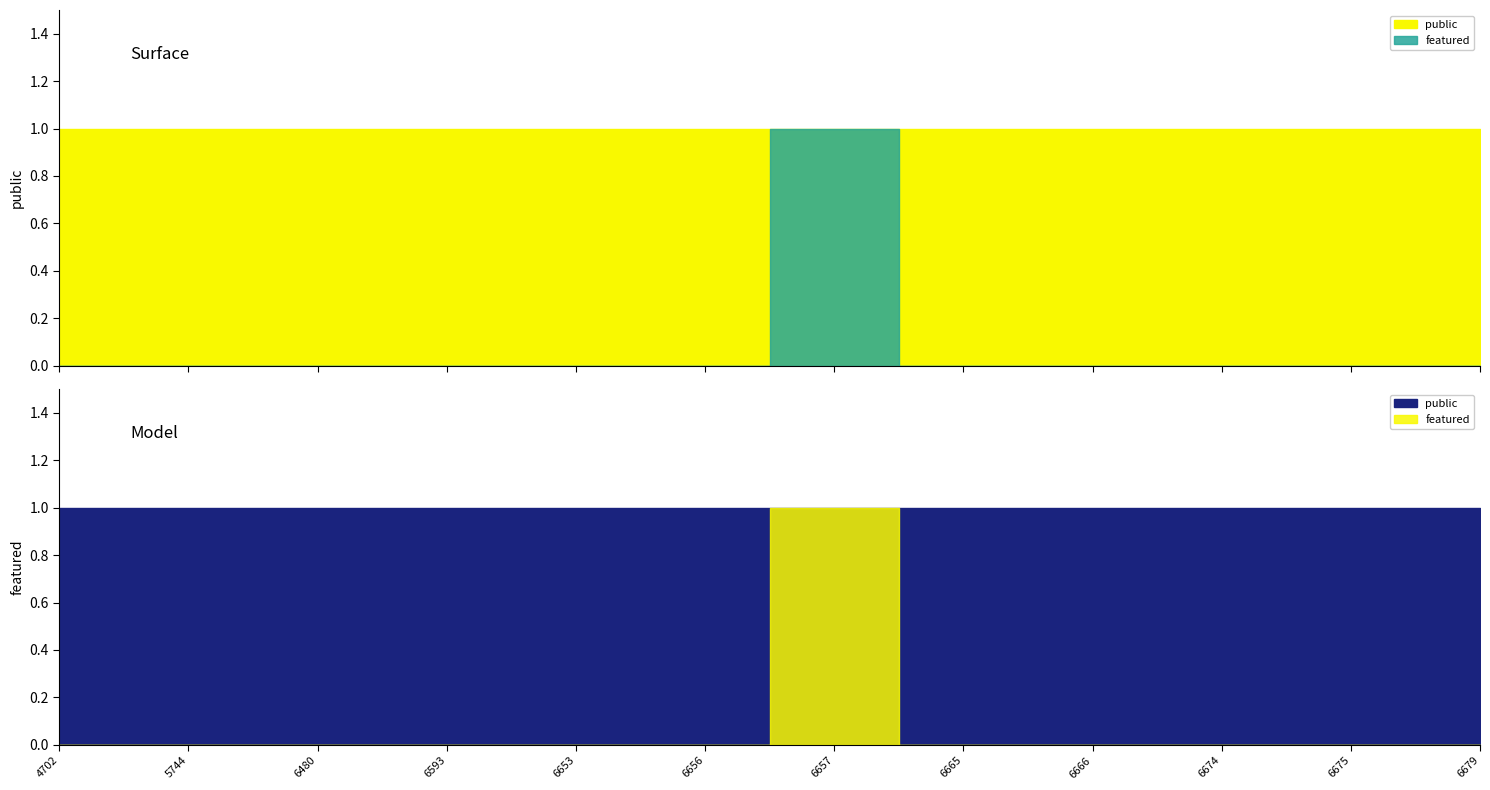

What are all the series names shown in the legend?

public, featured